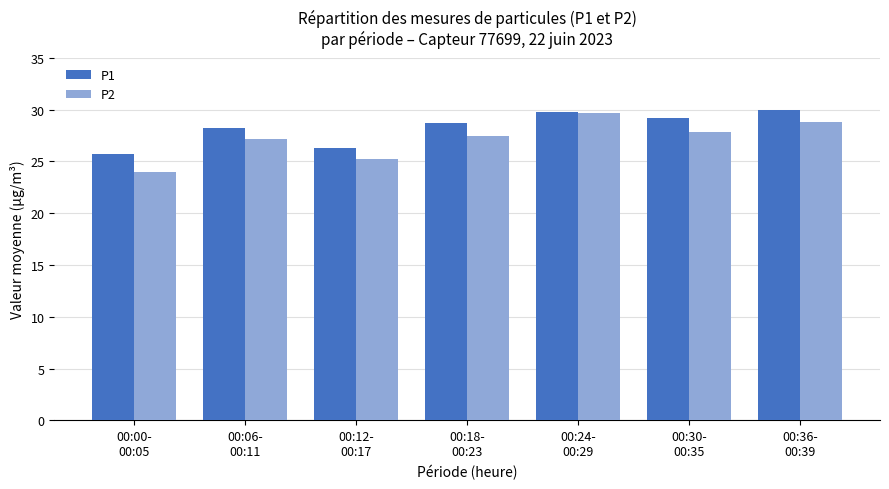

What is the minimum value for P1?

25.7